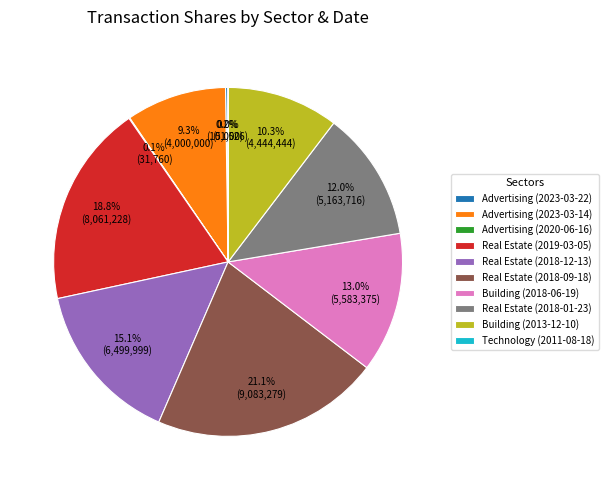

Is there a majority slice in this chart?

No